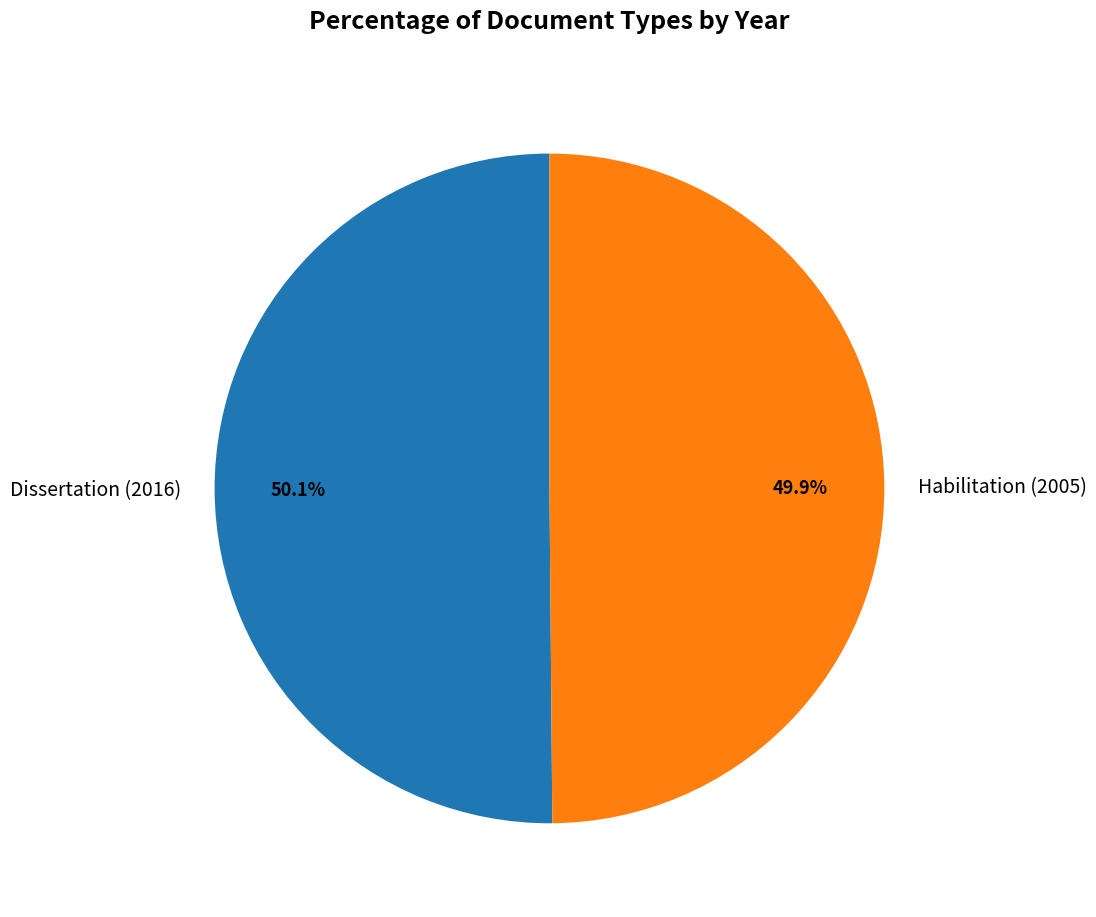

Count the number of slices in the pie.

2